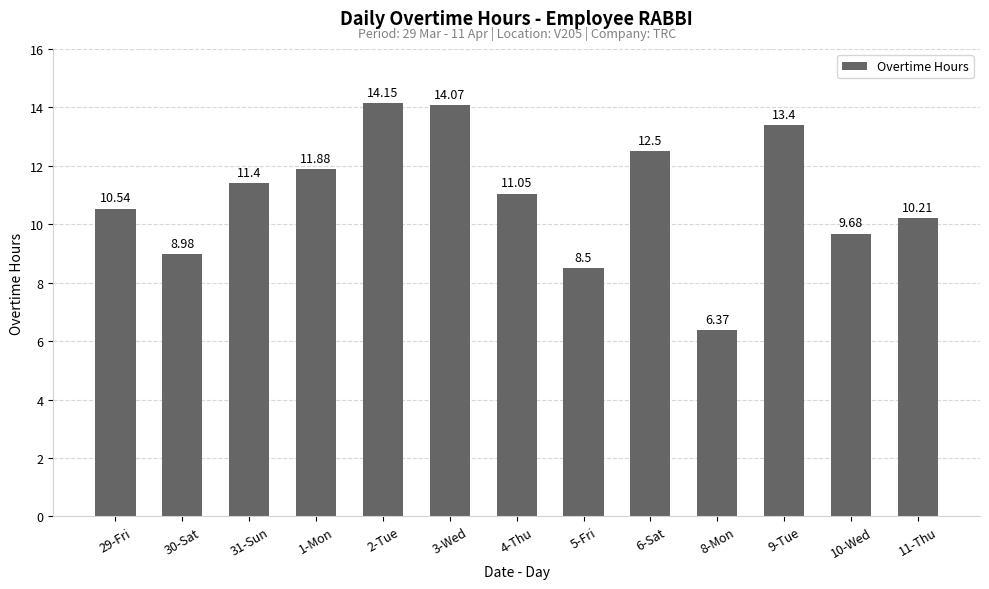

Does the chart contain any negative values?

No